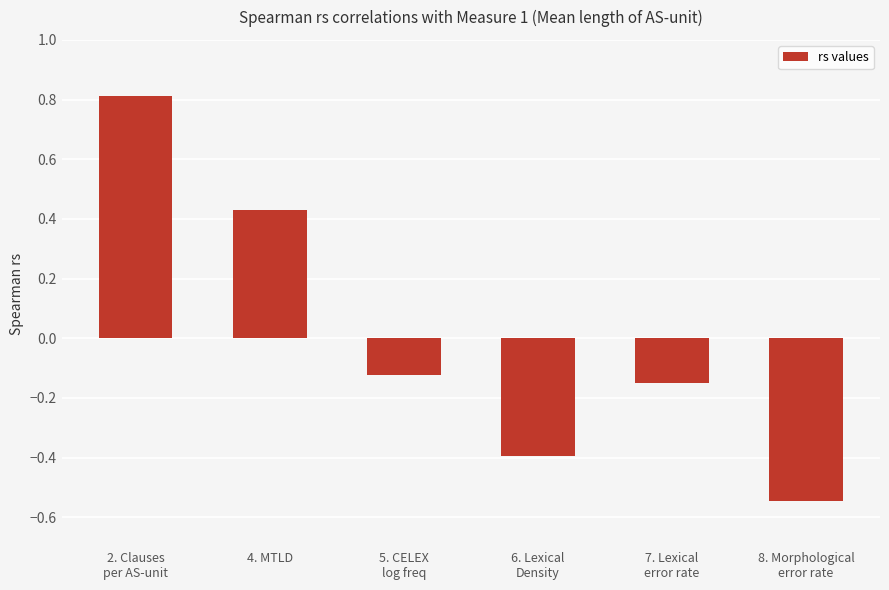

What is the maximum value shown in the chart?

0.8